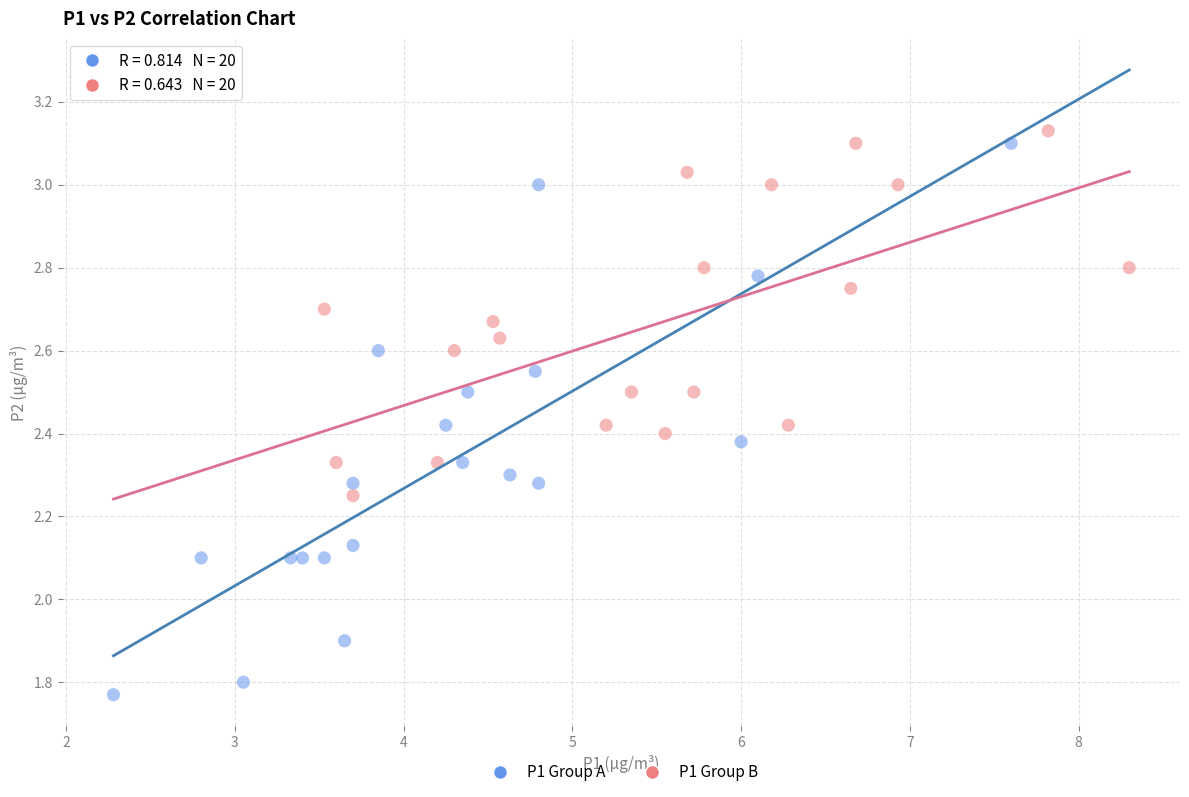

Which series reaches the minimum Y coordinate?

P1 Group A